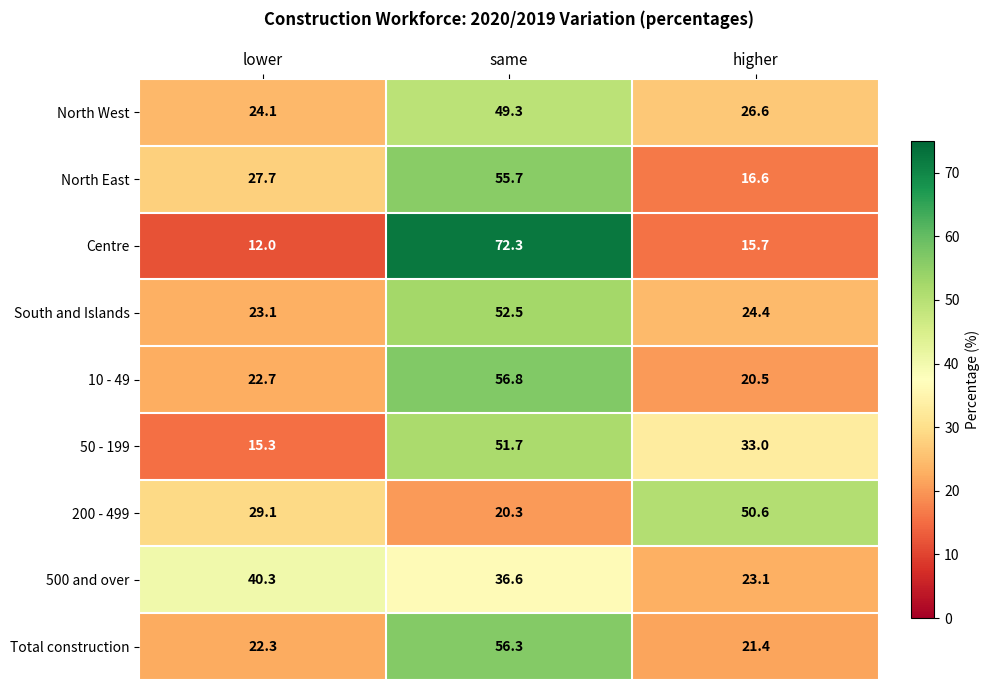

Where is Centre nearest to the value 42?

higher